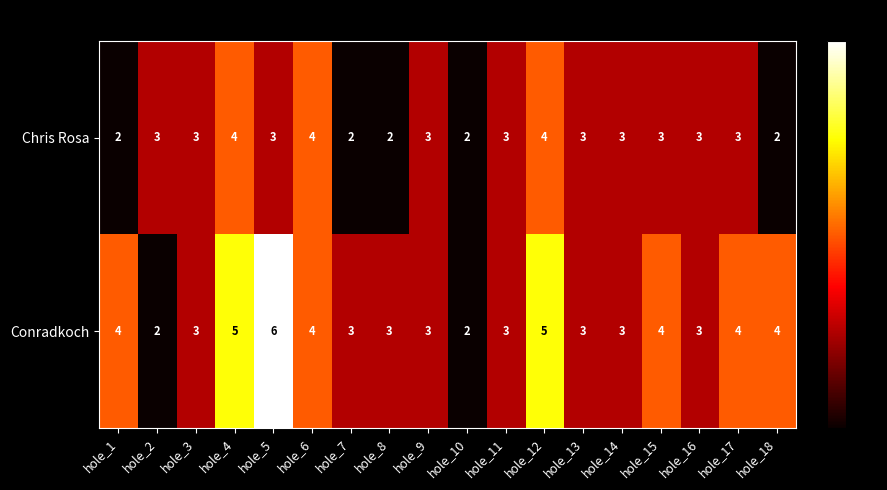

Which series has the widest spread of values?

Conradkoch